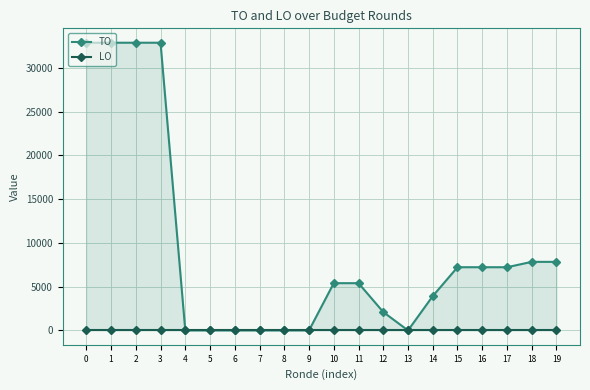

True or false: TO and LO intersect in this chart.

False